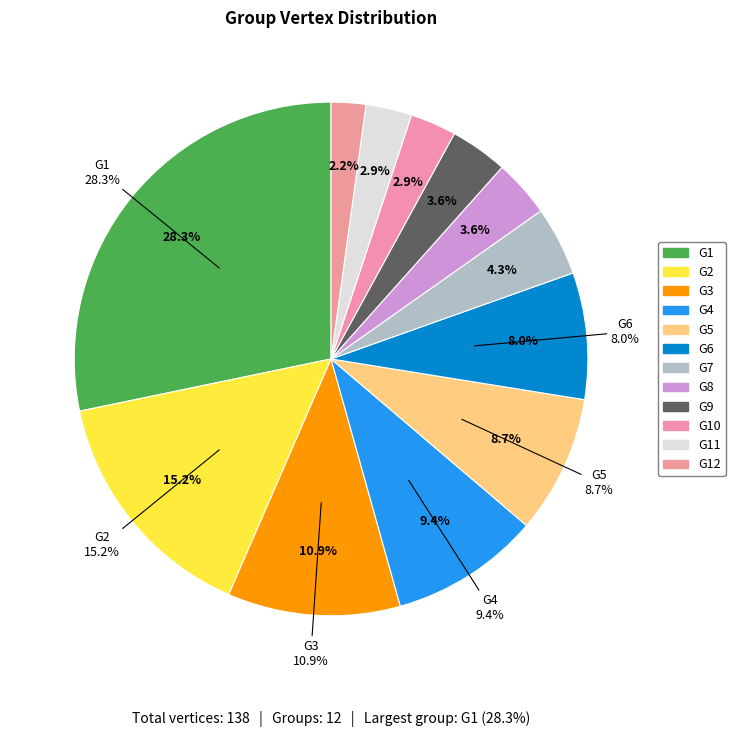

Between G5 and G9, which is larger?

G5